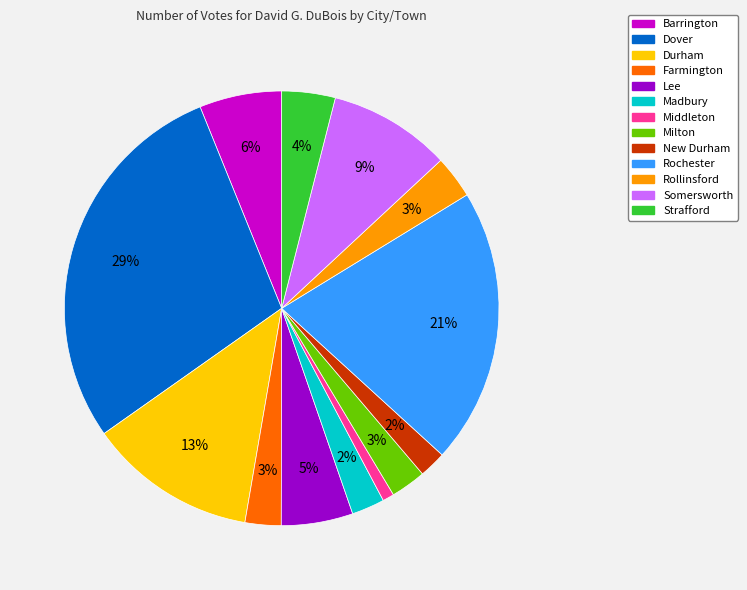

Does any single category account for the majority?

No